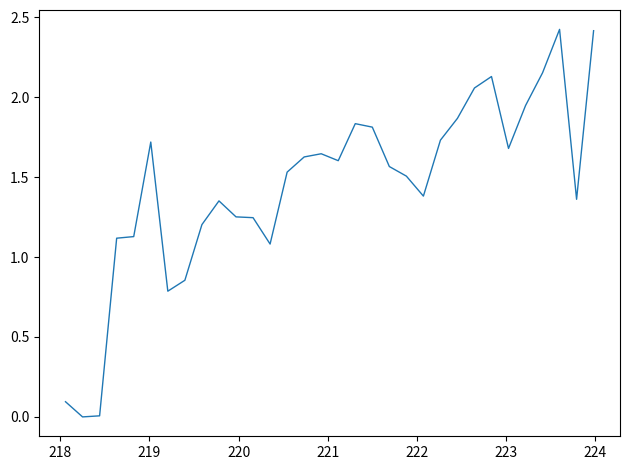

What is the maximum value shown in the chart?

2.4